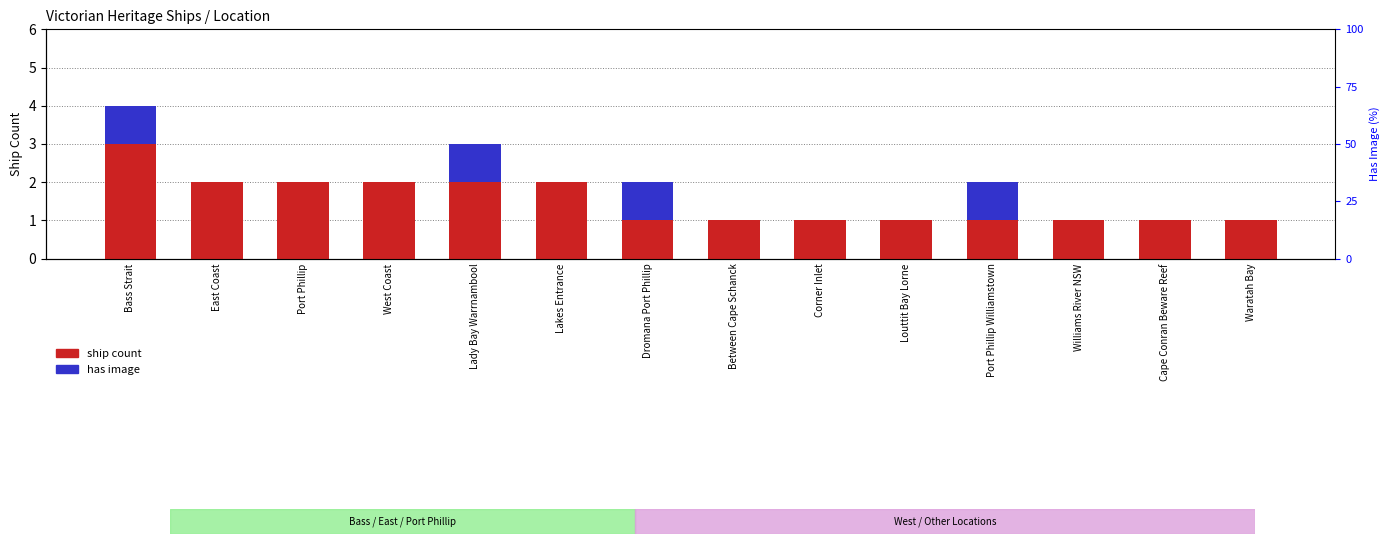

At which category is the sum across all series the highest?

Bass Strait